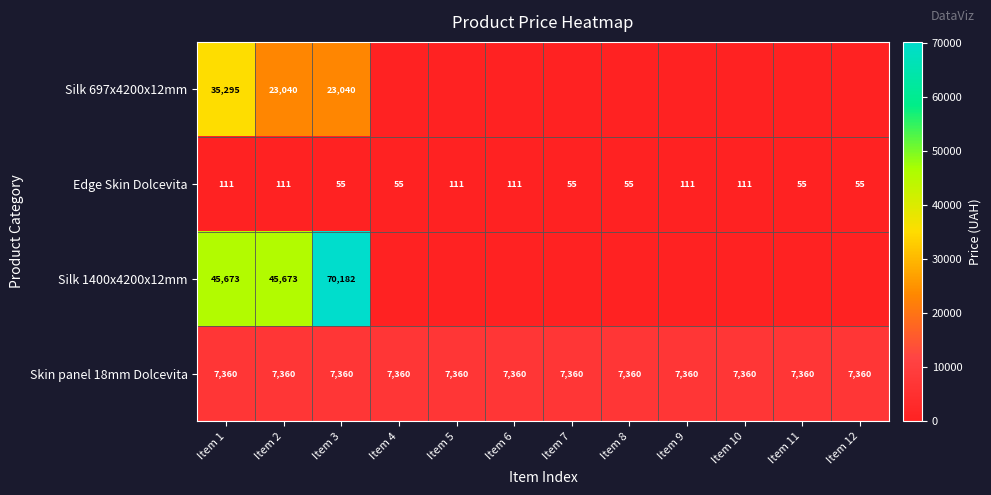

The value of Skin panel 18mm Dolcevita at Item 7 is 7360. True or false?

True